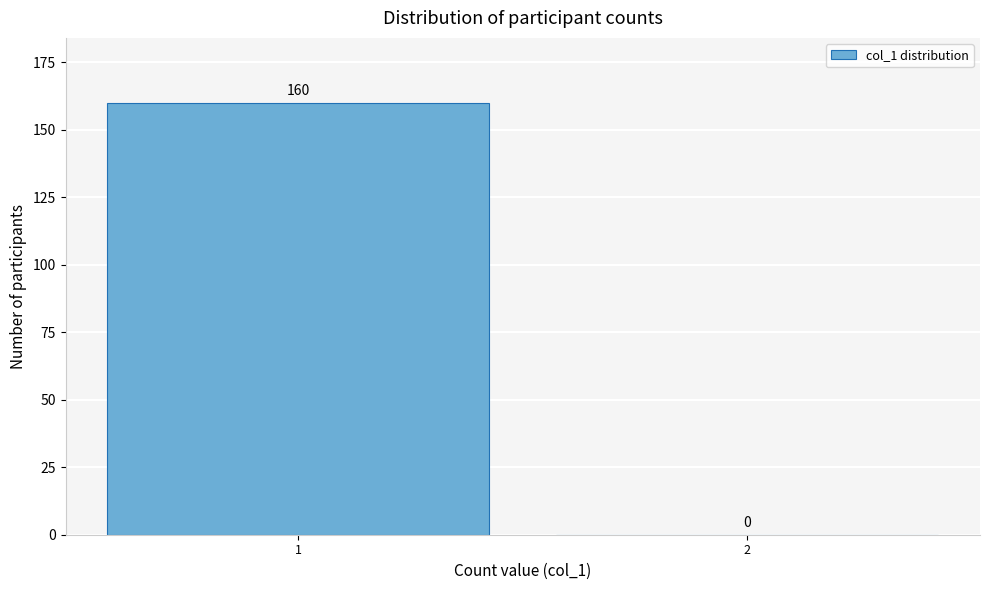

Reading left to right, list all the values displayed in this chart.

1=160	2=0